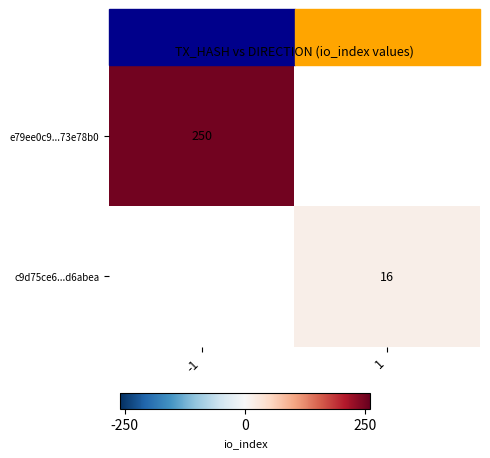

True or false: c9d75ce6...d6abea has a value of 27 at 1.

False